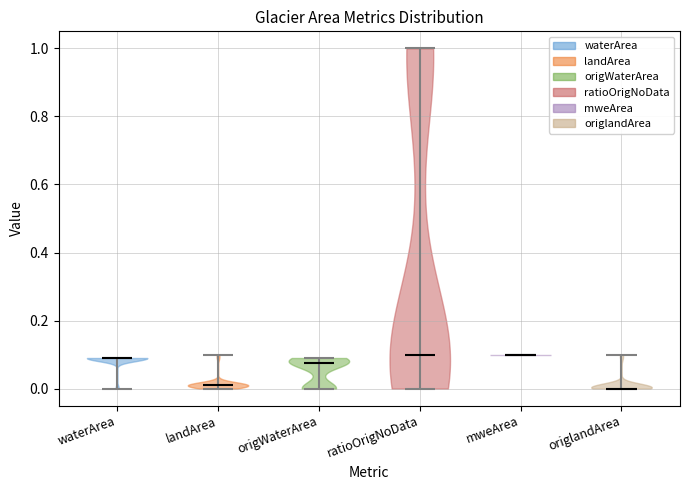

What is the lowest point the violin for waterArea reaches on the y-axis? The values are not printed on the chart, so give them approximately, as read against the axis.

0.00